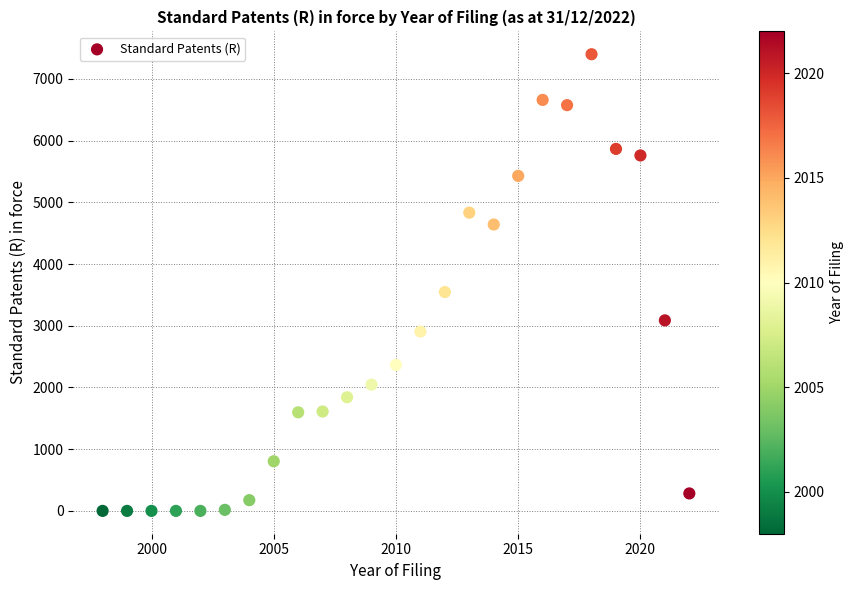

What is the range of Y values (max minus min)?

7399